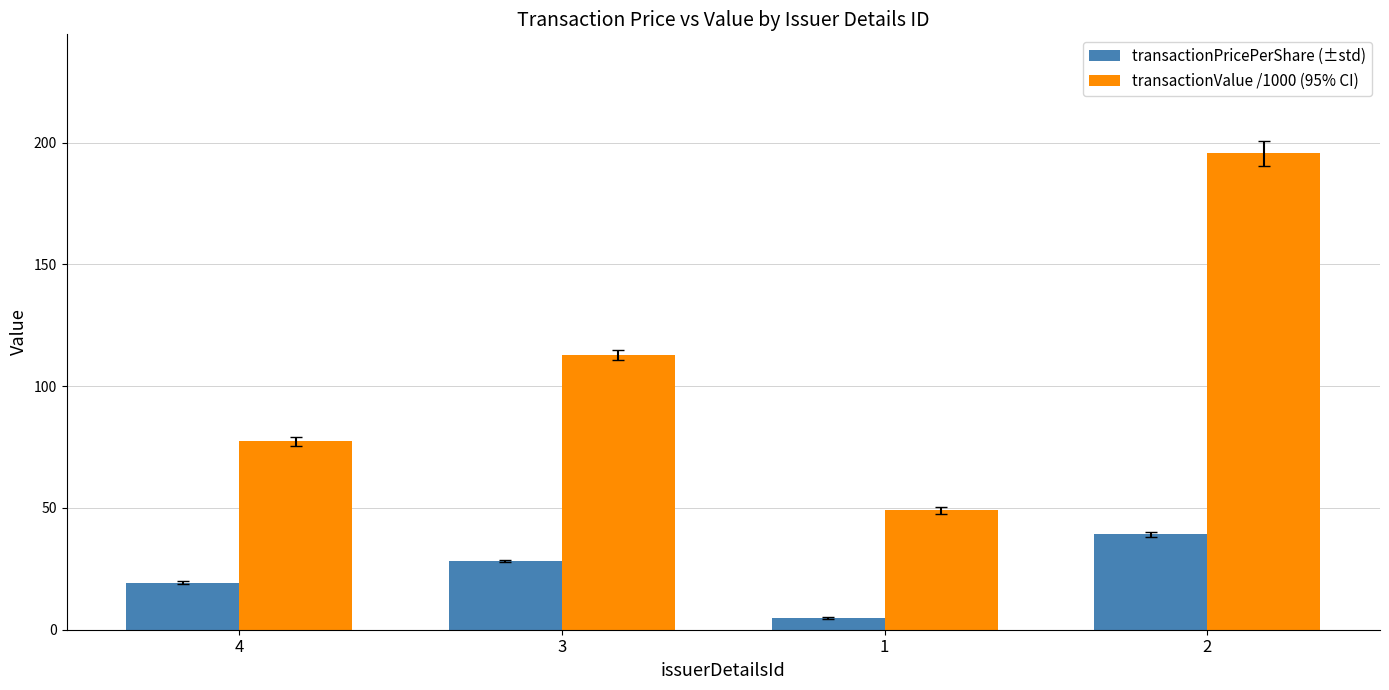

Rank the series by their average value, from highest to lowest.

transactionValue /1000 (95% CI), transactionPricePerShare (±std)